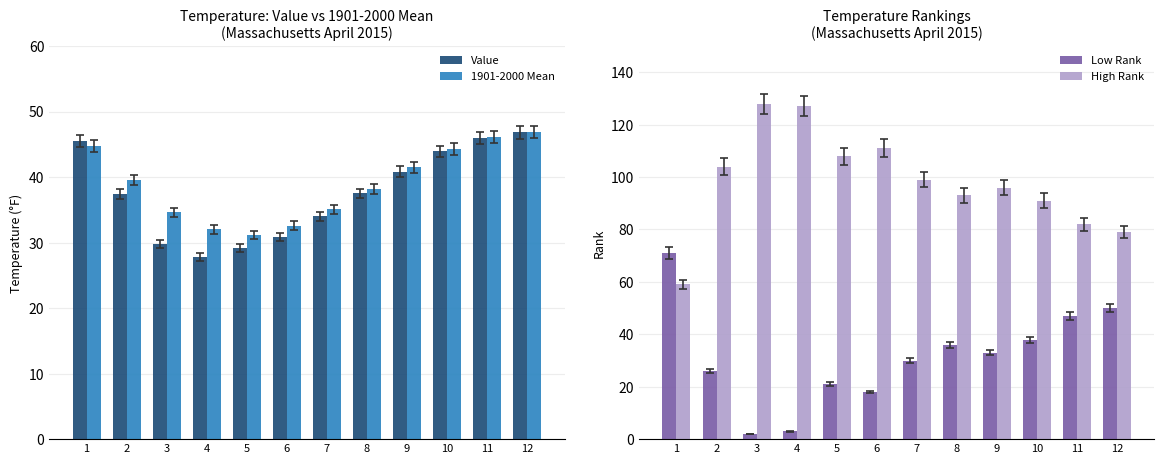

Which label corresponds to the largest value in the chart?

3